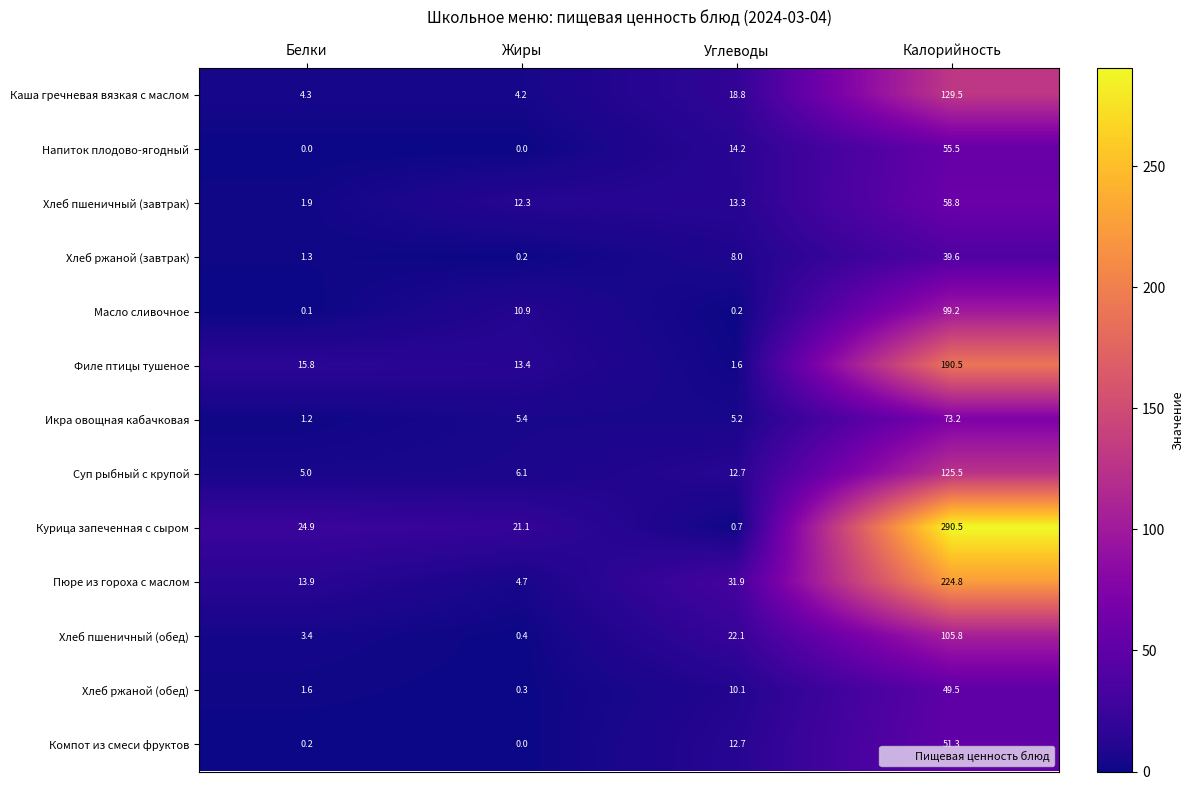

What is the sum of the Филе птицы тушеное values at Калорийность and Белки?

206.3